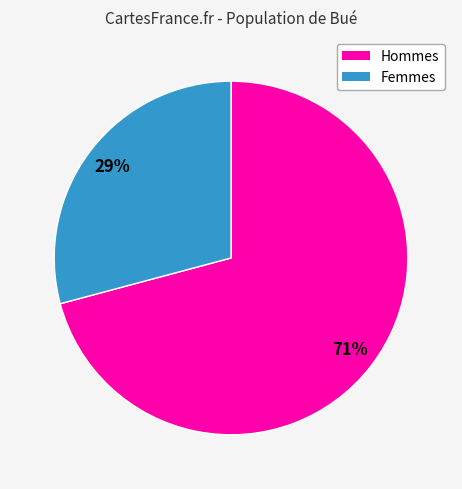

Does any single category account for the majority?

Yes